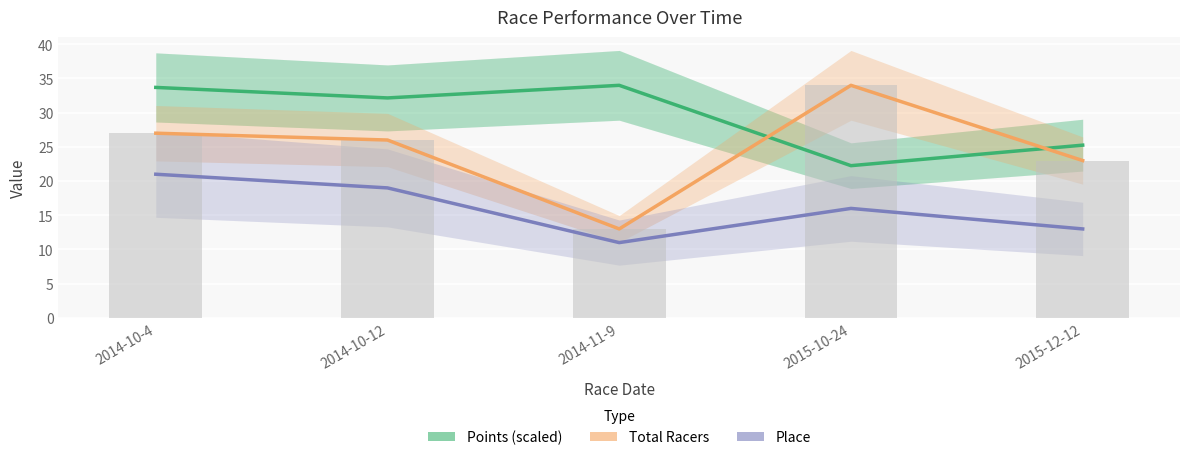

Is the value of Place at 2015-12-12 greater than the value of Points (scaled) at 2014-10-4?

No